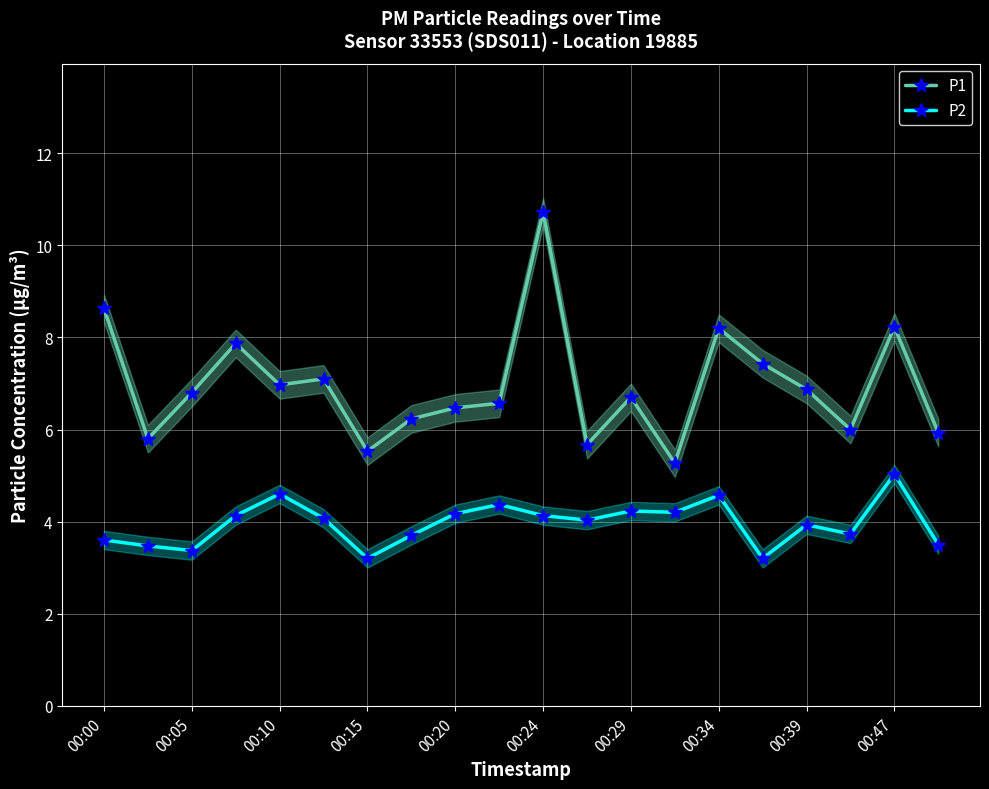

Reading left to right, list all the values displayed in this chart.

P1: 8.6	5.8	6.8	7.9	7.0	7.1	5.5	6.2	6.5	6.6	10.7	5.7	6.7	5.3	8.2	7.4	6.9	6.0	8.2	5.9
P2: 3.6	3.5	3.4	4.1	4.6	4.1	3.2	3.7	4.2	4.4	4.1	4.0	4.2	4.2	4.6	3.2	3.9	3.7	5.0	3.5